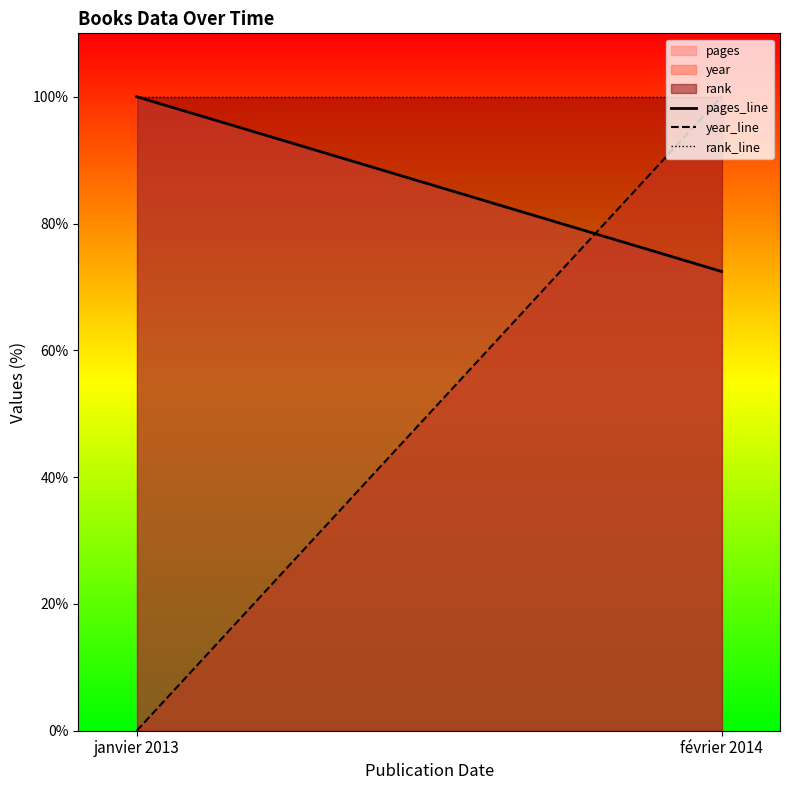

True or false: year_line has a value of 0.0 at janvier 2013.

True